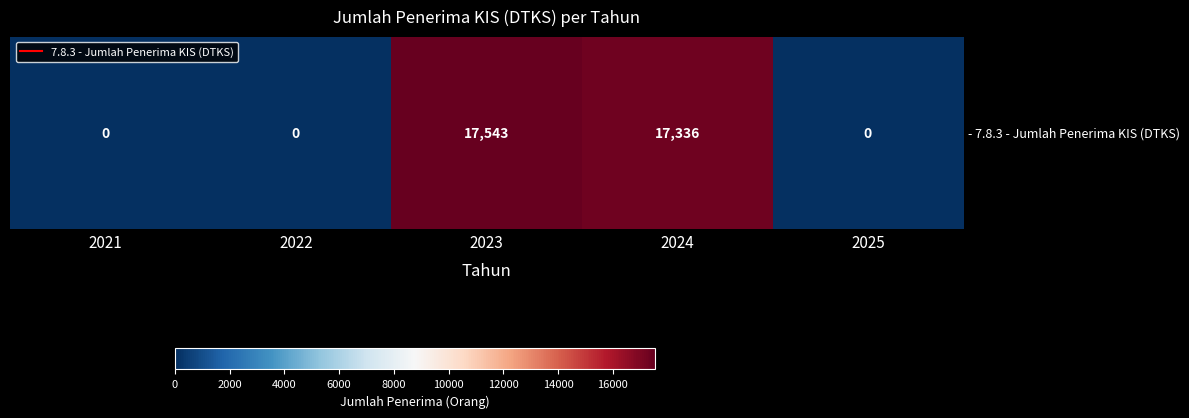

Rank the categories by value from lowest to highest.

2021, 2022, 2025, 2024, 2023